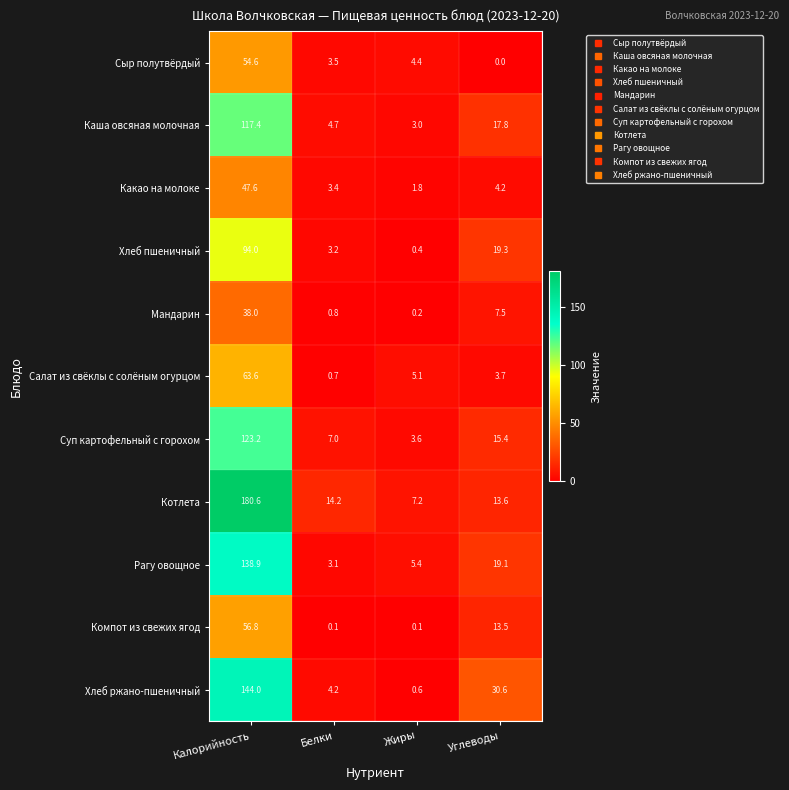

How many values in the Суп картофельный с горохом series are below 15?

2